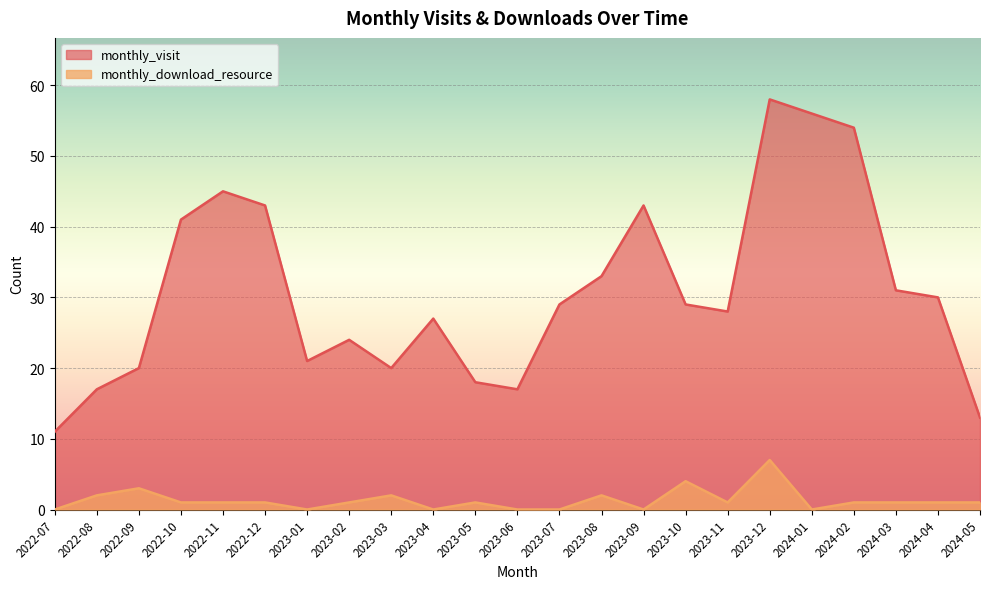

What position from the left is 2023-08?

14